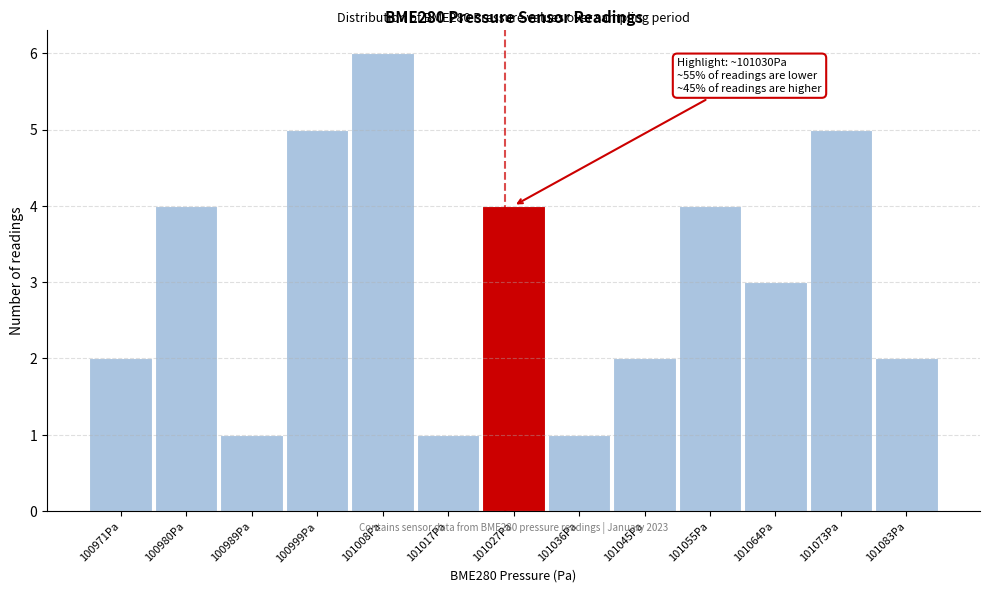

Reading left to right, transcribe all the data shown in this chart.

2	4	1	5	6	1	4	1	2	4	3	5	2